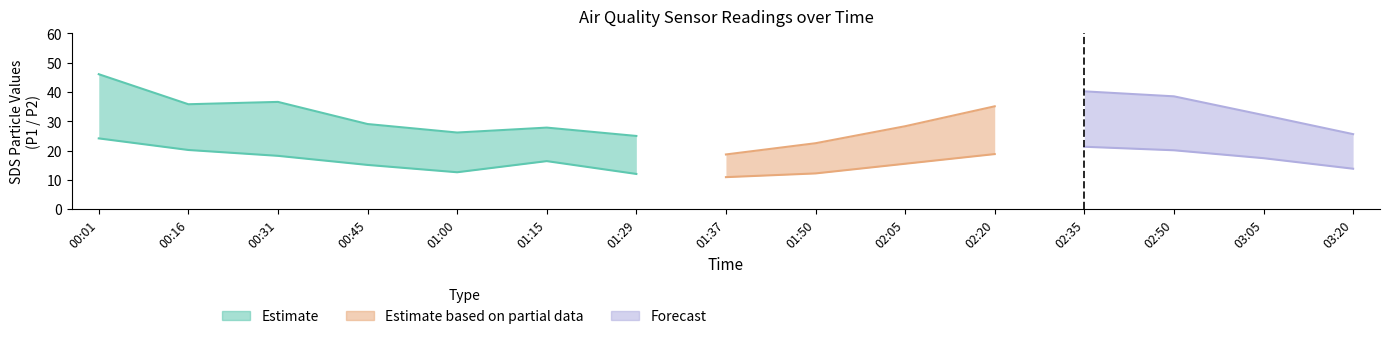

What is the sum of all SDS_P1 values?

467.4